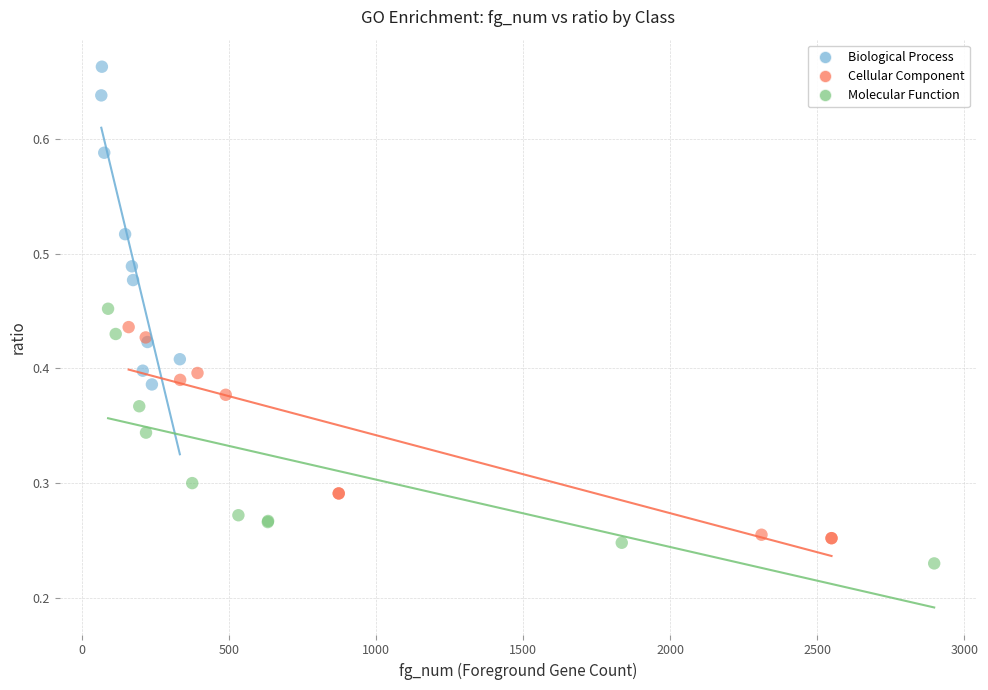

Which series has the largest Y range (max minus min)?

Biological Process